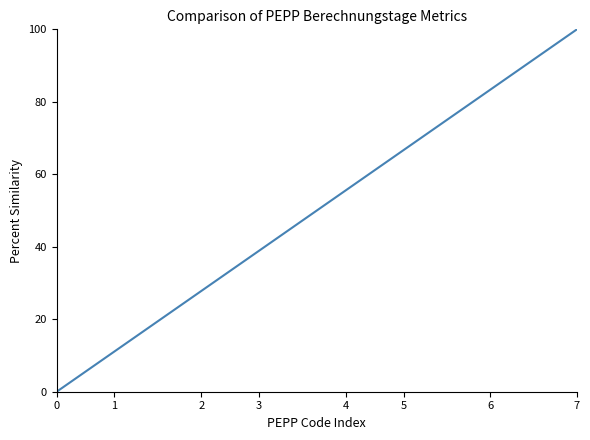

True or false: the data has more than 0 interior local peaks.

False